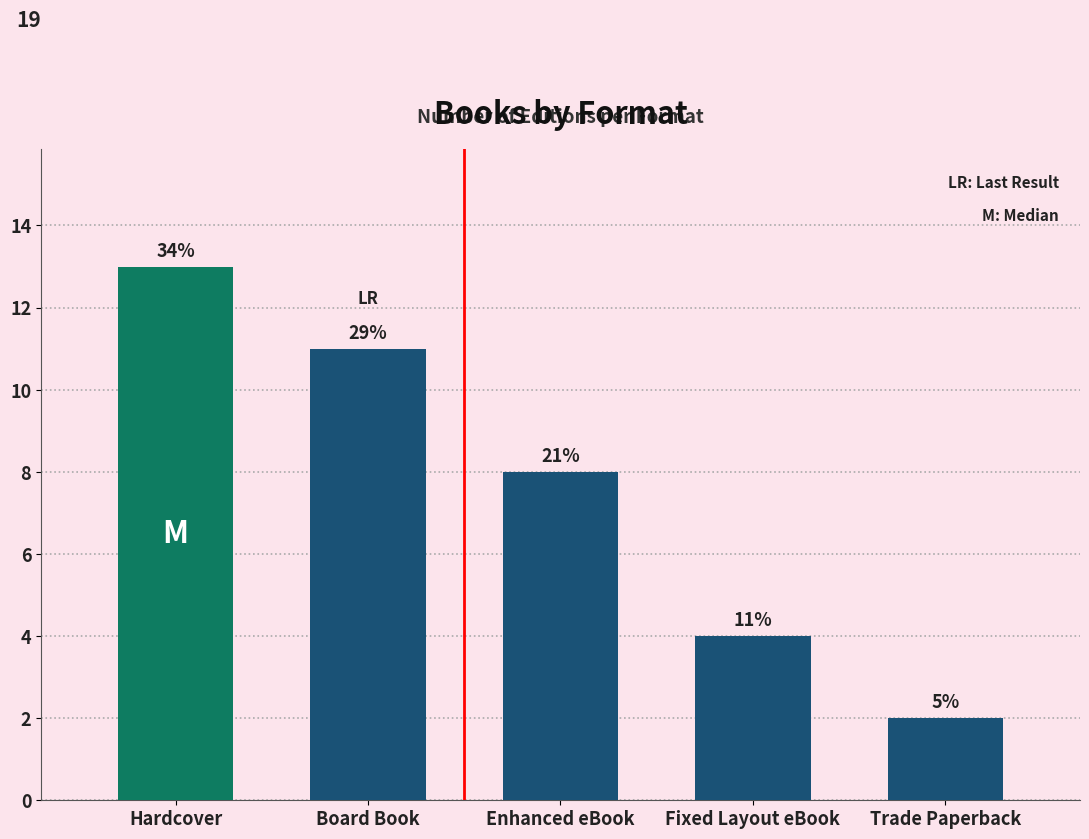

Reading left to right, transcribe all the data shown in this chart.

Hardcover=13	Board Book=11	Enhanced eBook=8	Fixed Layout eBook=4	Trade Paperback=2